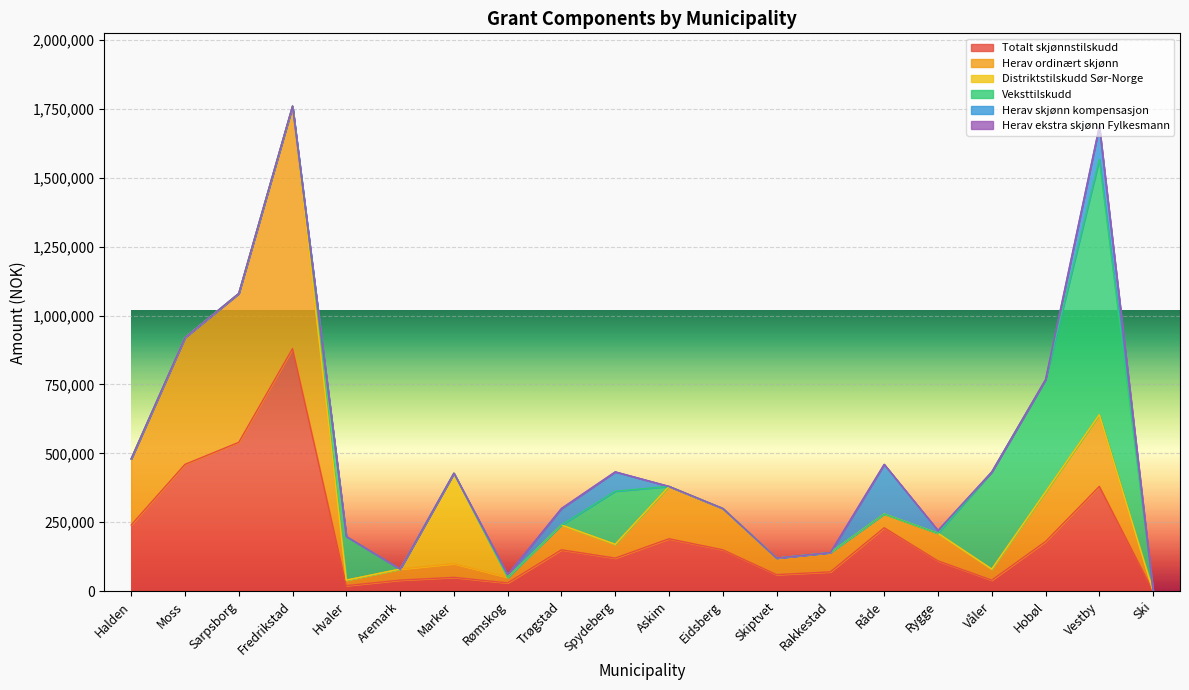

Where is Totalt skjønnstilskudd nearest to the value 440000?

Moss